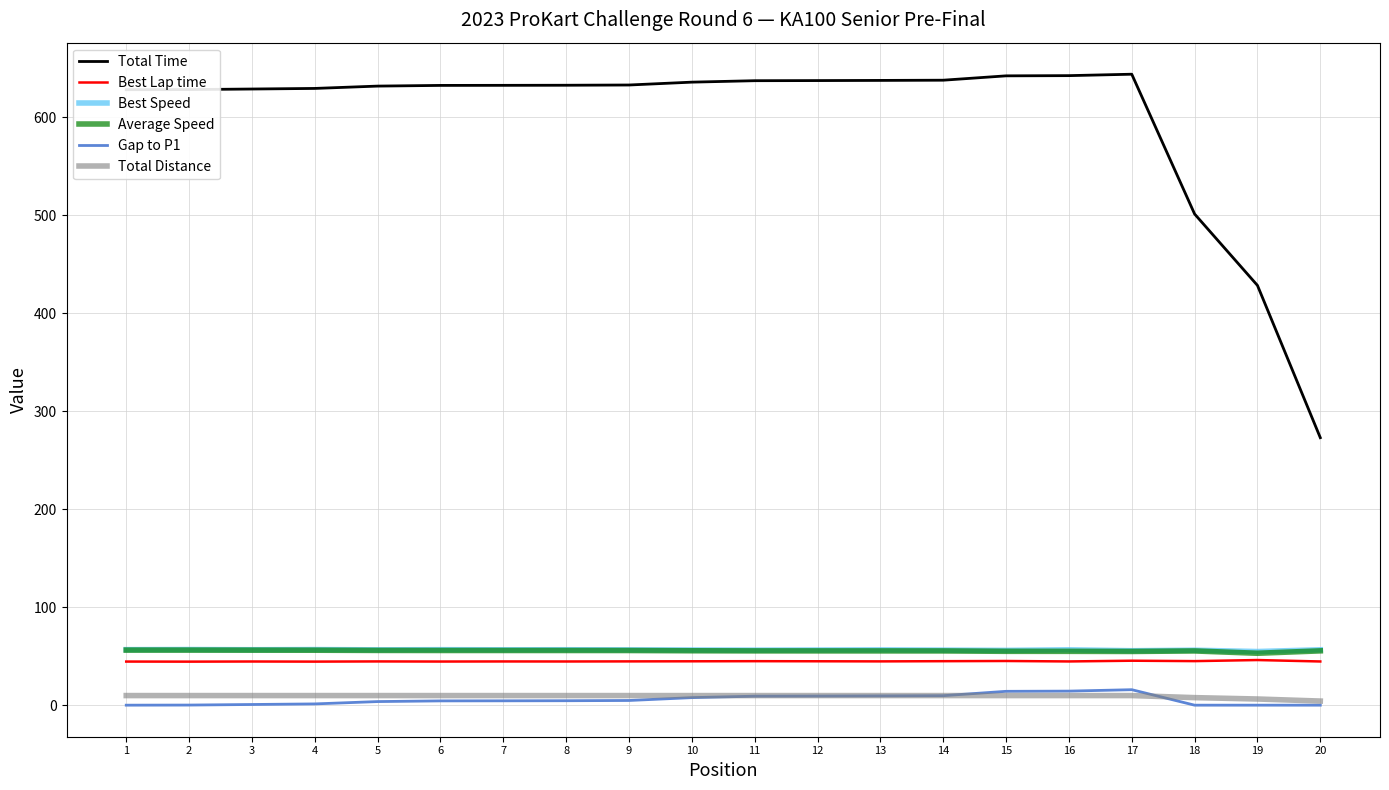

Which series has the widest spread of values?

Total Time